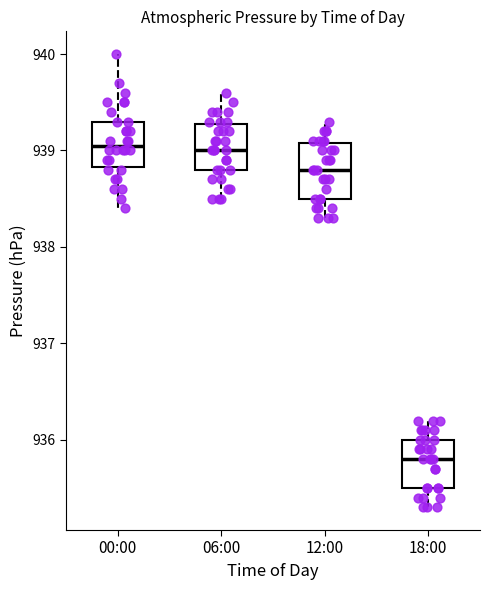

Where does the upper whisker of the box for 12:00 end on the y-axis? The values are not printed on the chart, so give them approximately, as read against the axis.

939.3